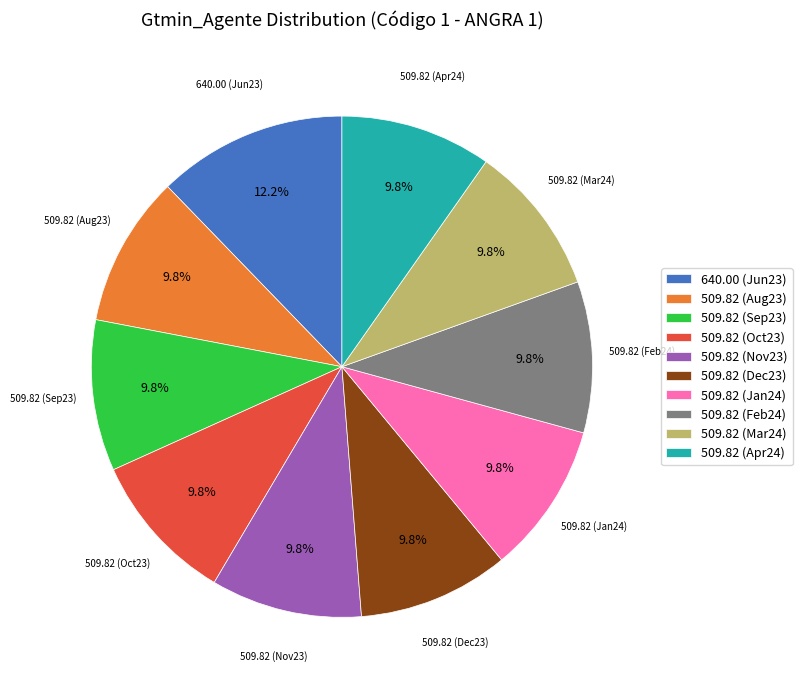

How many slices are in this pie chart?

10